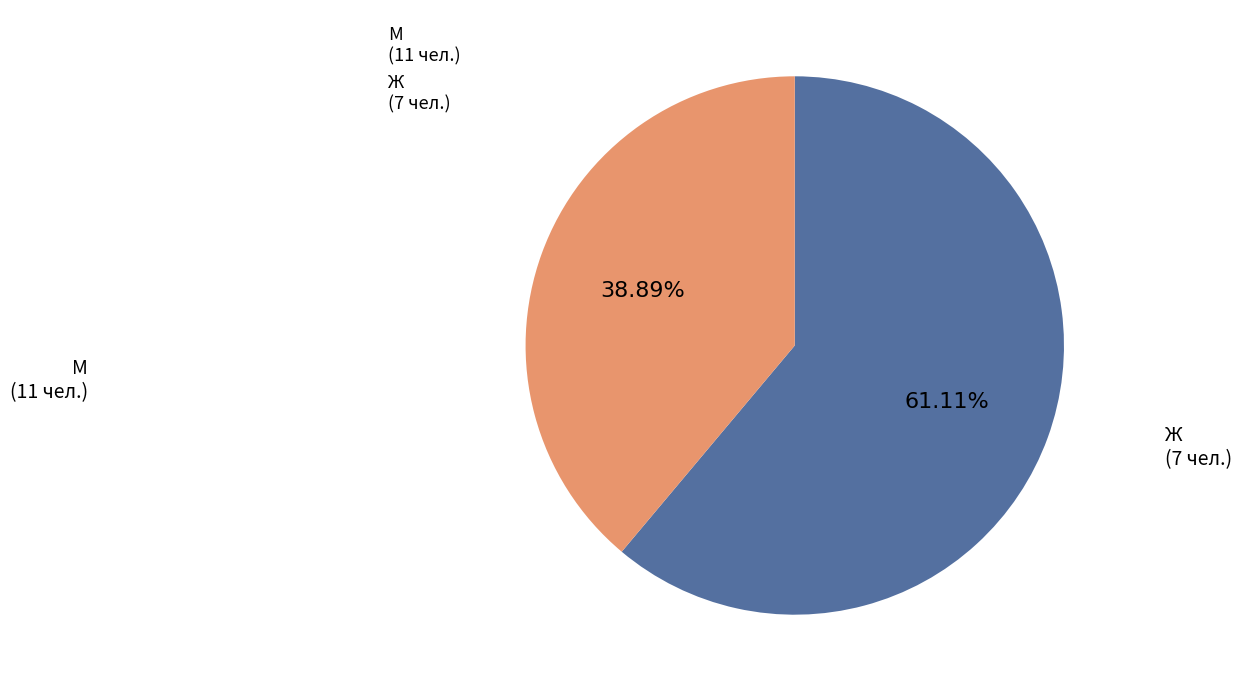

Count the number of slices in the pie.

2